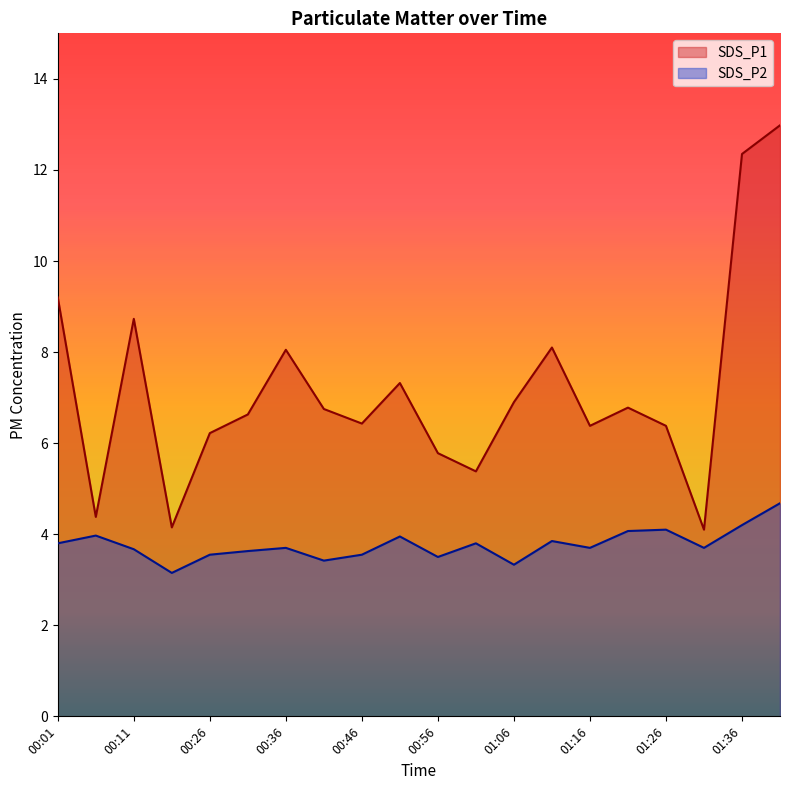

What are all the series names shown in the legend?

SDS_P1, SDS_P2